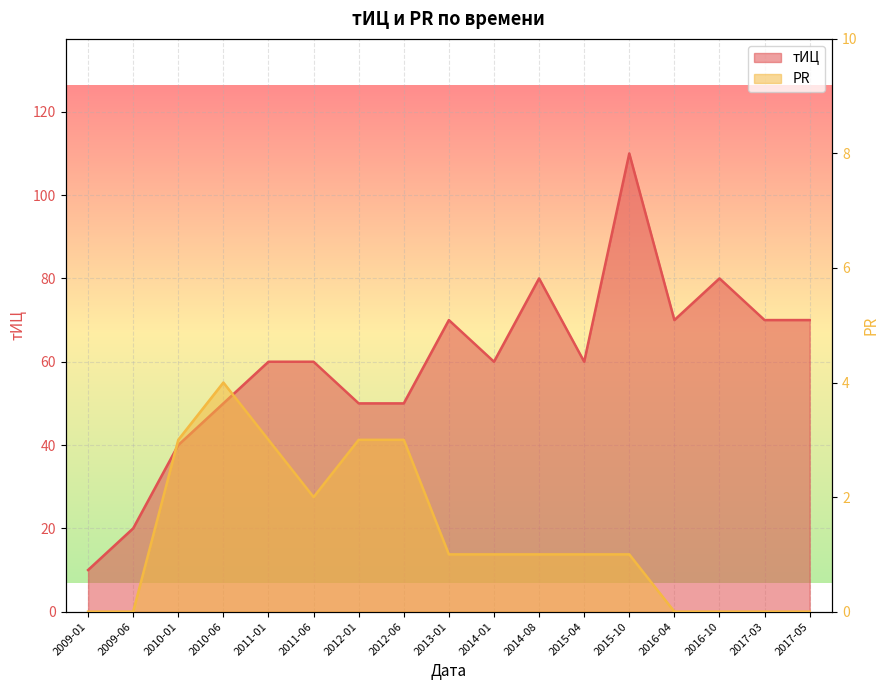

Which series has the largest range (max minus min)?

тИЦ